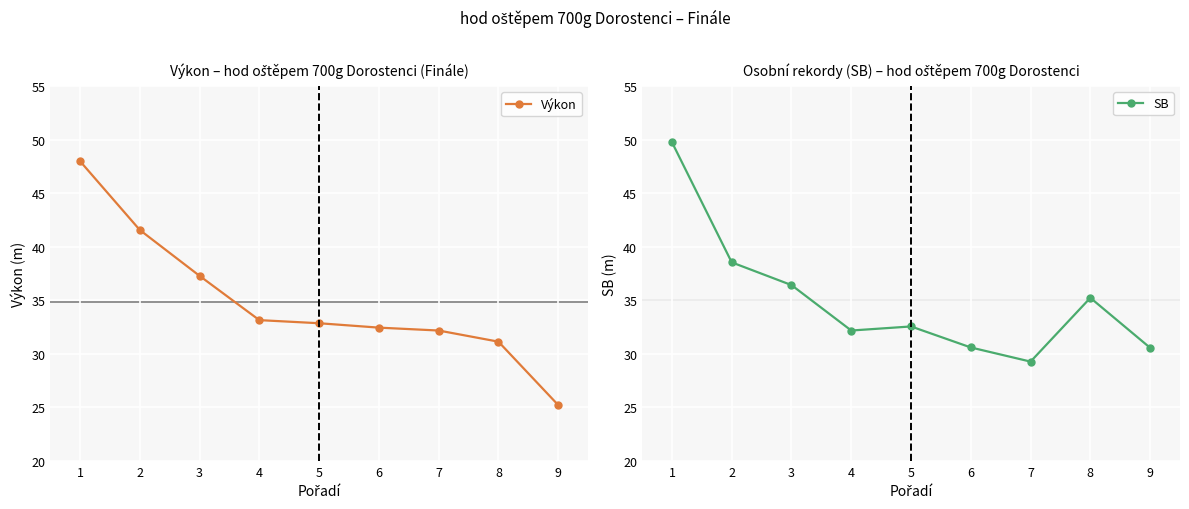

What is the value of the SB point at the 3rd from the left?

36.4